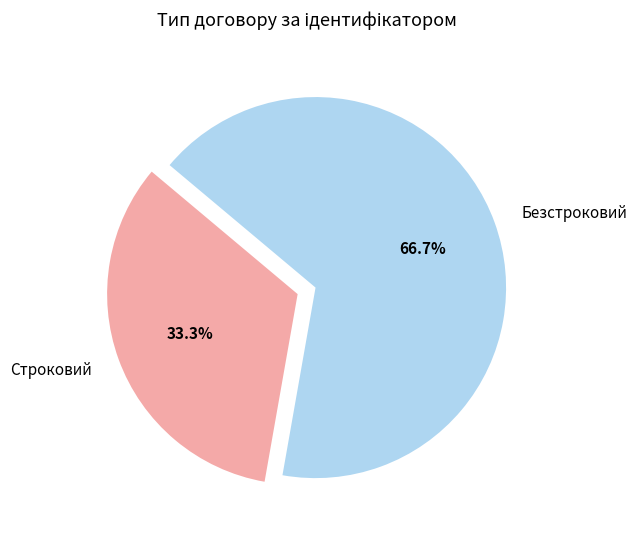

To the nearest percent, what percentage of the pie is Безстроковий?

67%